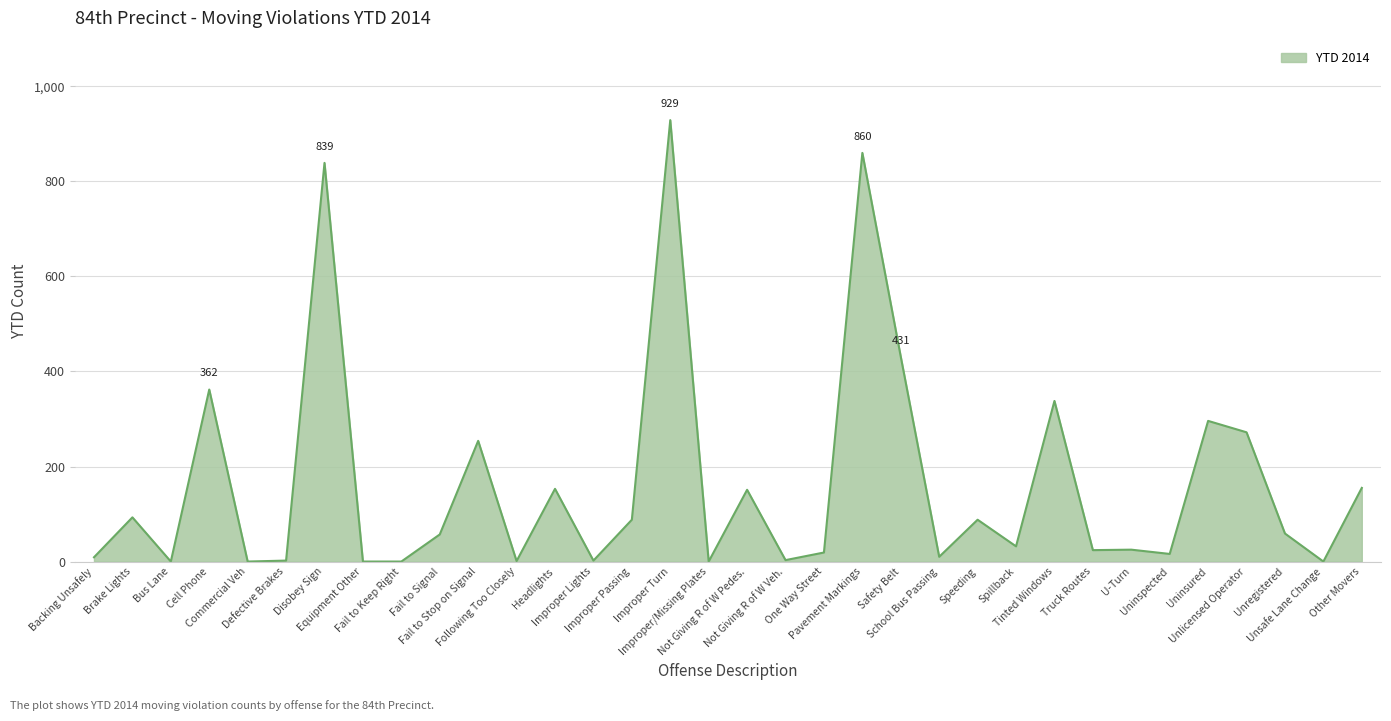

The value at Improper Passing is 28. True or false?

False